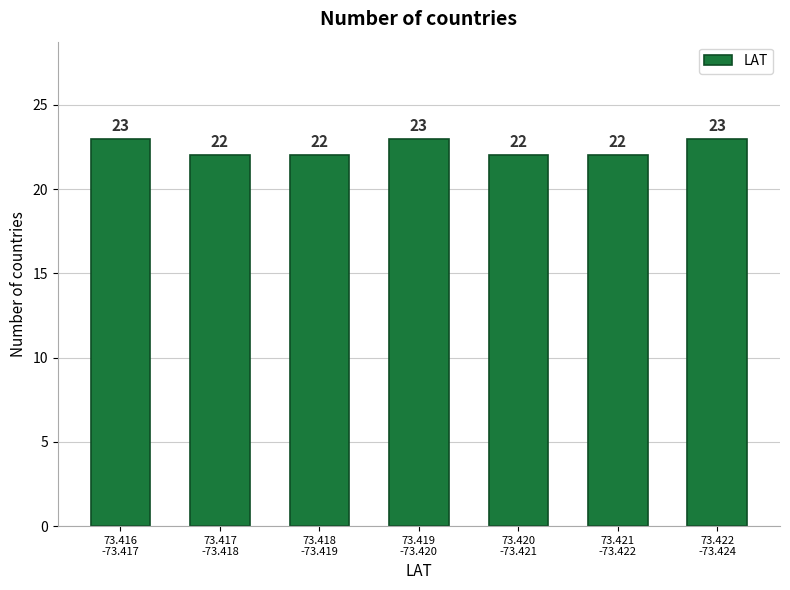

Reading right to left, transcribe all the data shown in this chart.

23	22	22	23	22	22	23